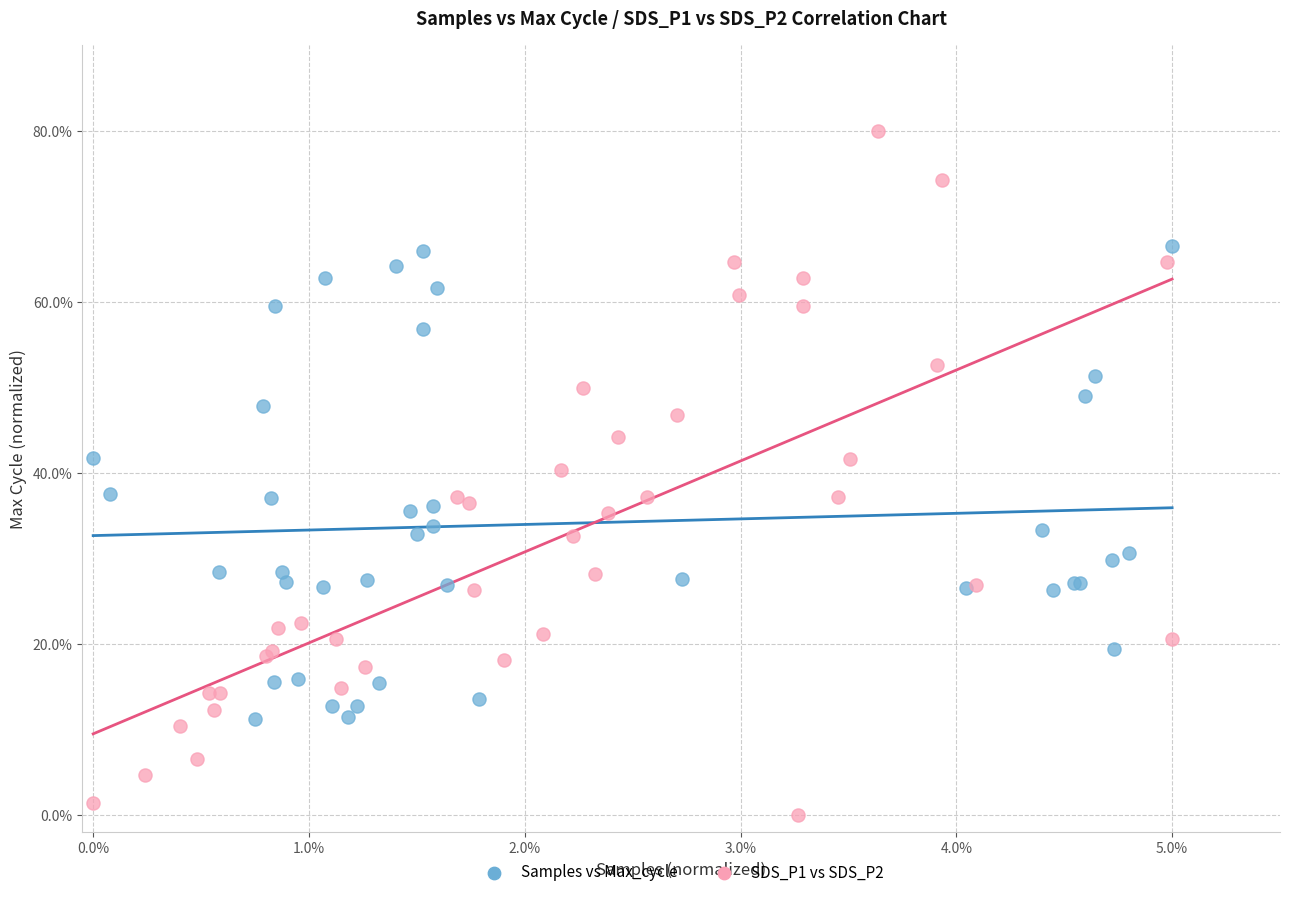

Which series contains the lowest Y value?

SDS_P1 vs SDS_P2